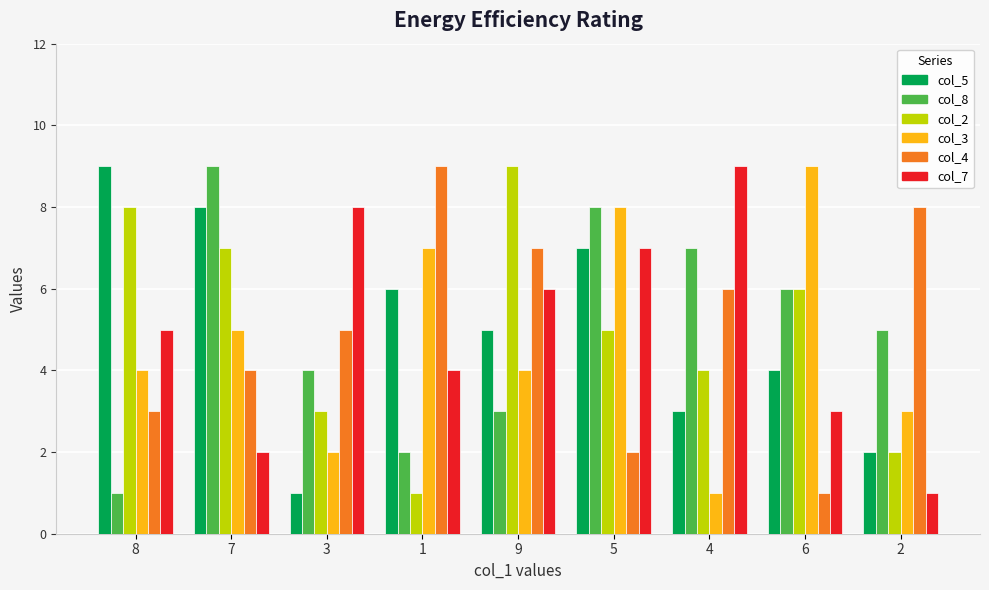

Reading right to left, list all the values displayed in this chart.

col_5: 2	4	3	7	5	6	1	8	9
col_8: 5	6	7	8	3	2	4	9	1
col_2: 2	6	4	5	9	1	3	7	8
col_3: 3	9	1	8	4	7	2	5	4
col_4: 8	1	6	2	7	9	5	4	3
col_7: 1	3	9	7	6	4	8	2	5